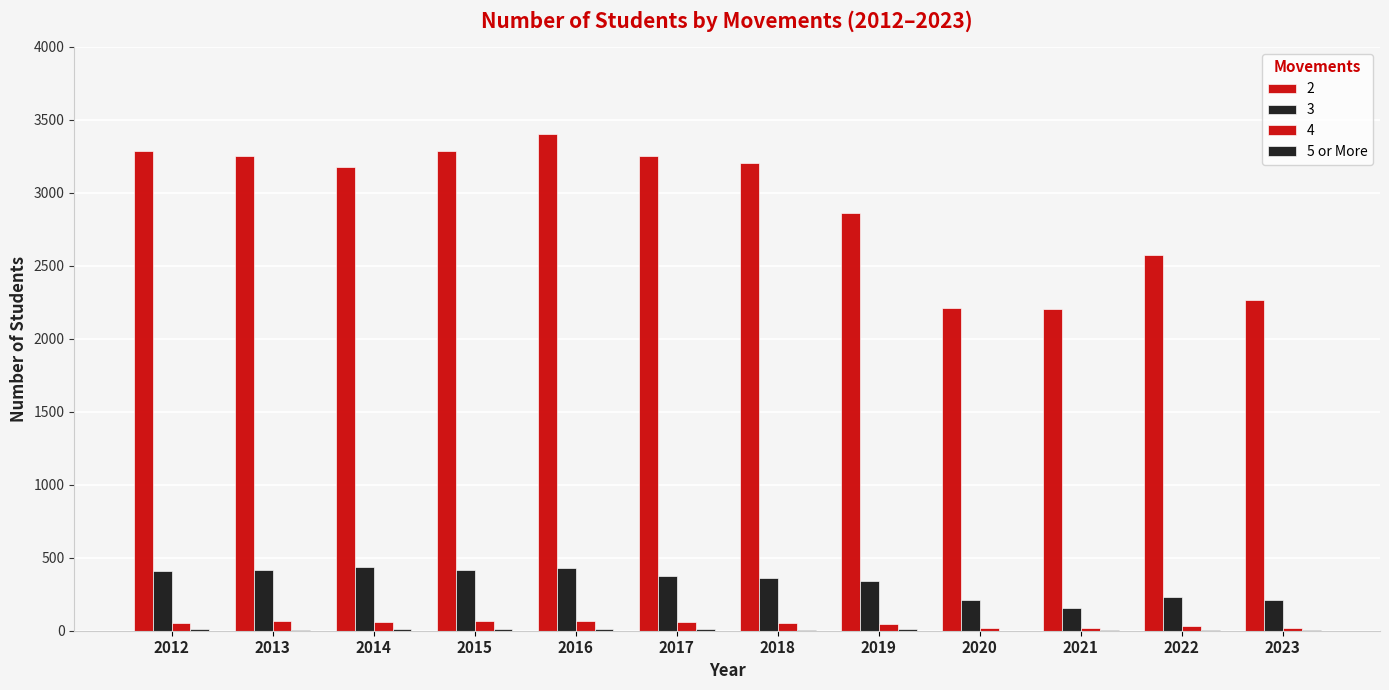

Does the chart contain stacked bars?

No